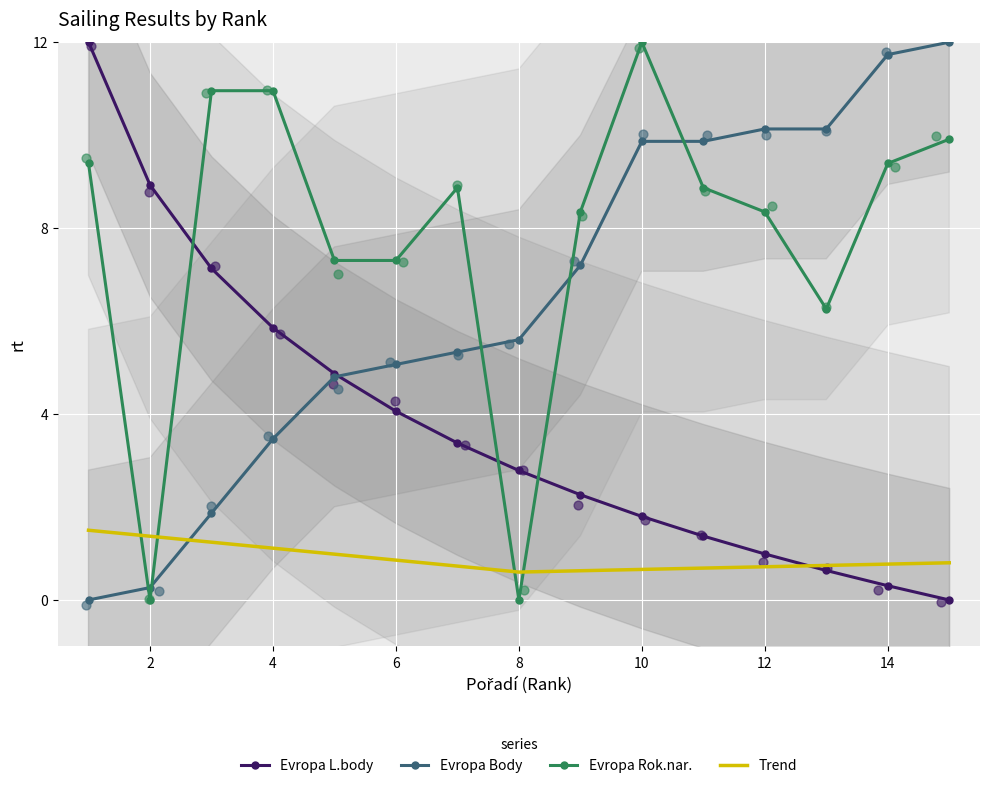

What are all the series names shown in the legend?

Evropa L.body, Evropa Body, Evropa Rok.nar., Trend